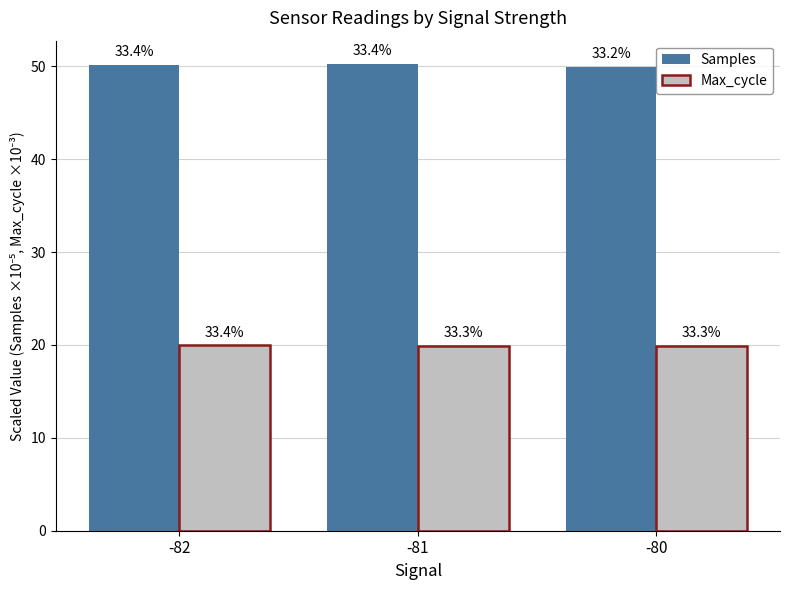

What are all the series names shown in the legend?

Samples, Max_cycle